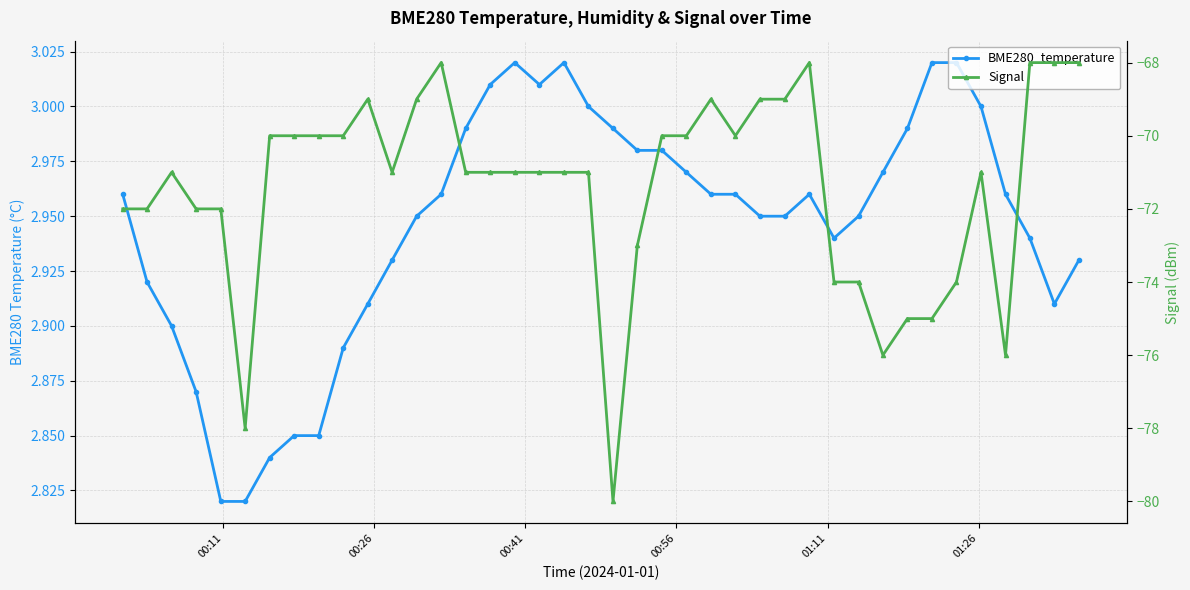

True or false: Signal and BME280_temperature cross at least once.

False